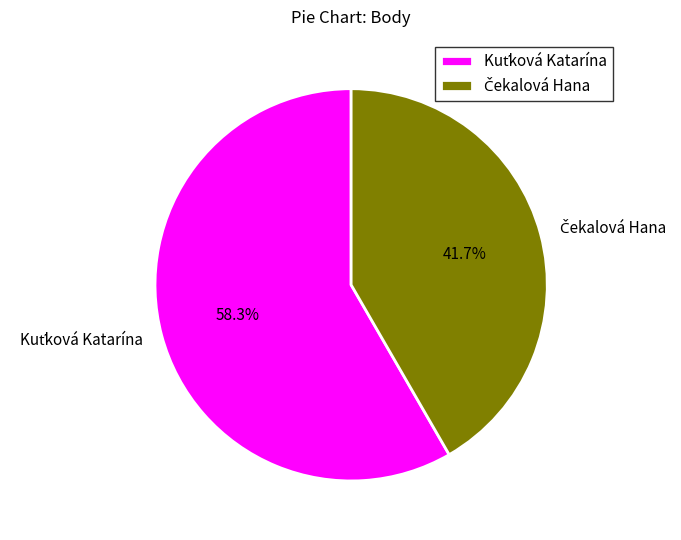

Is there any slice that represents more than half of the pie?

Yes